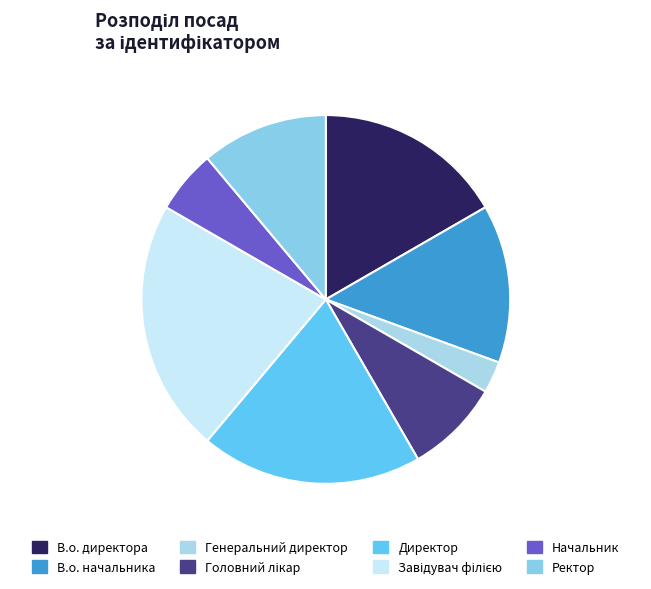

Between Генеральний директор and В.о. директора, which is larger?

В.о. директора